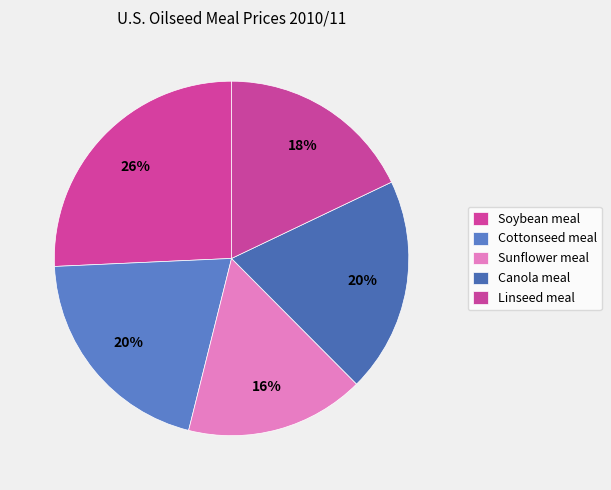

Is there a majority slice in this chart?

No